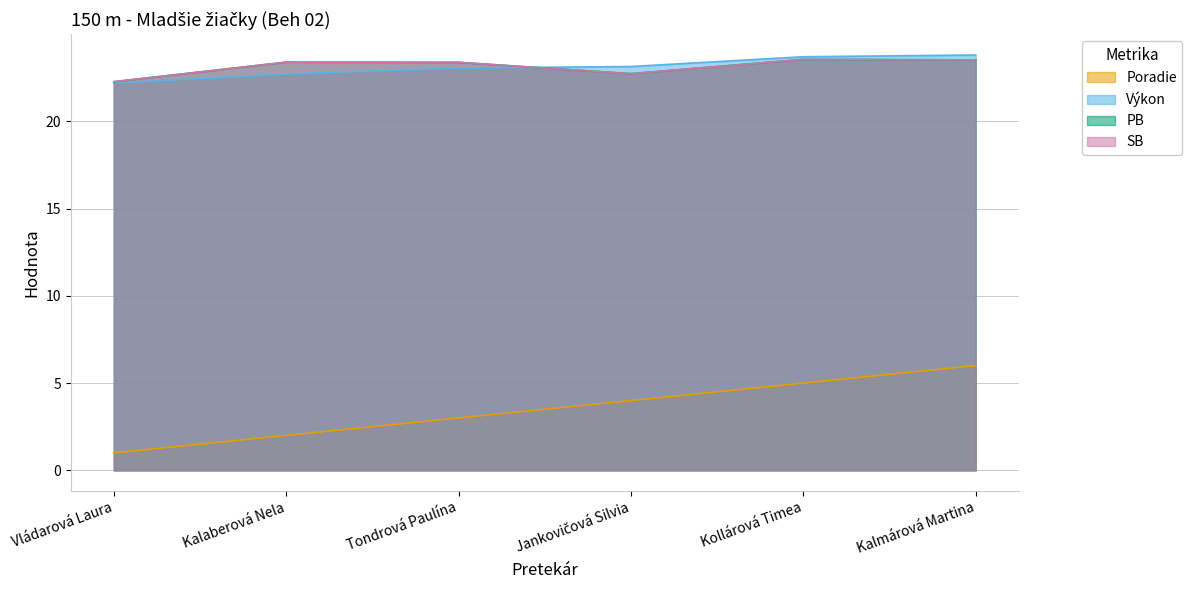

Where does the SB series first go above 23?

Kalaberová Nela